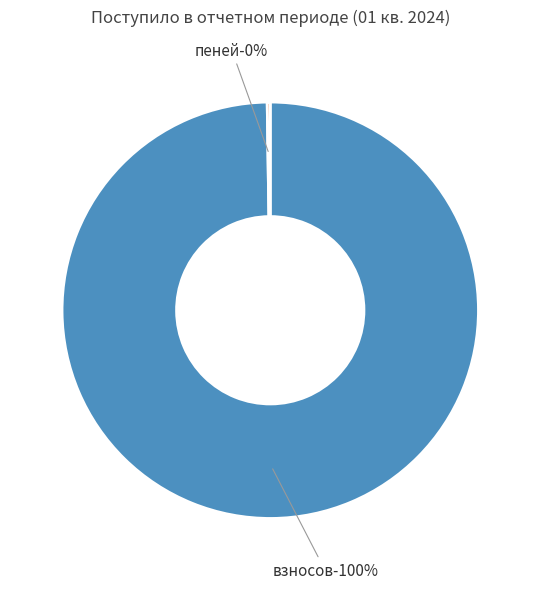

Is it true that доходов от передачи в пользование is 1% of the pie?

False